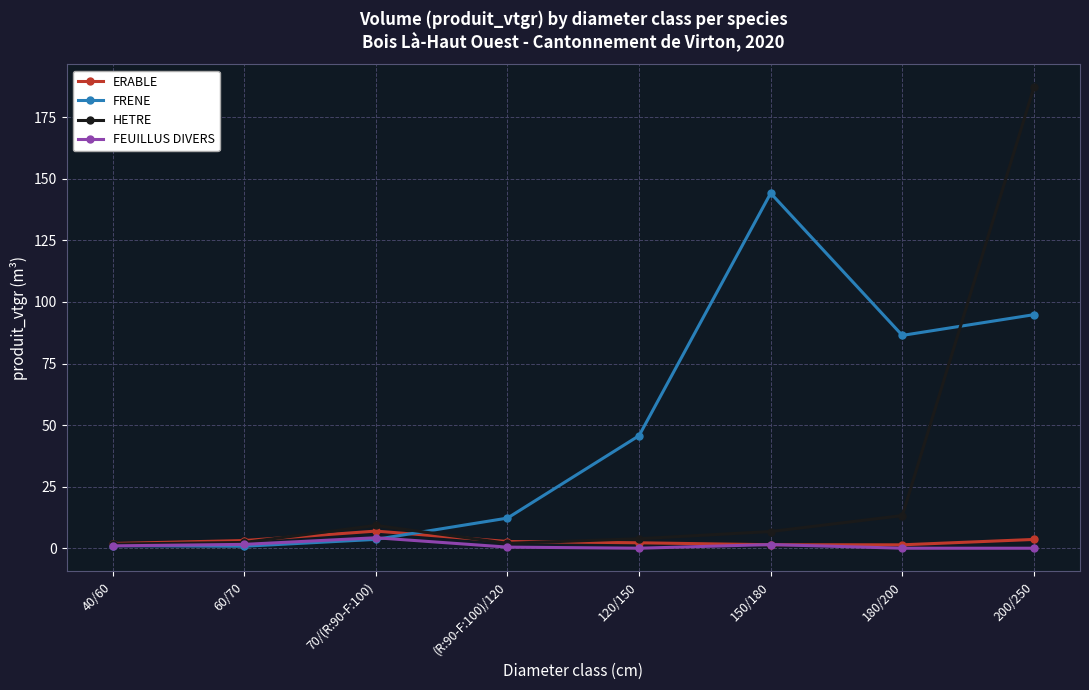

True or false: HETRE has more than 0 points higher than both neighbors.

True